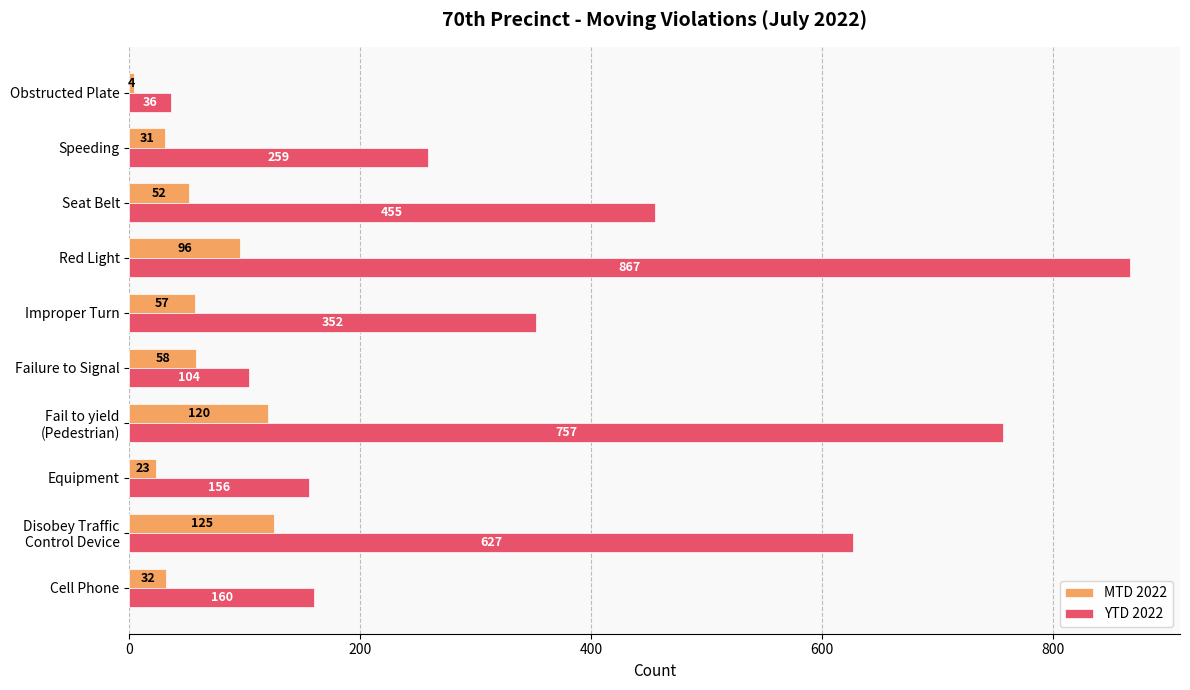

Count the number of categories in the chart.

10